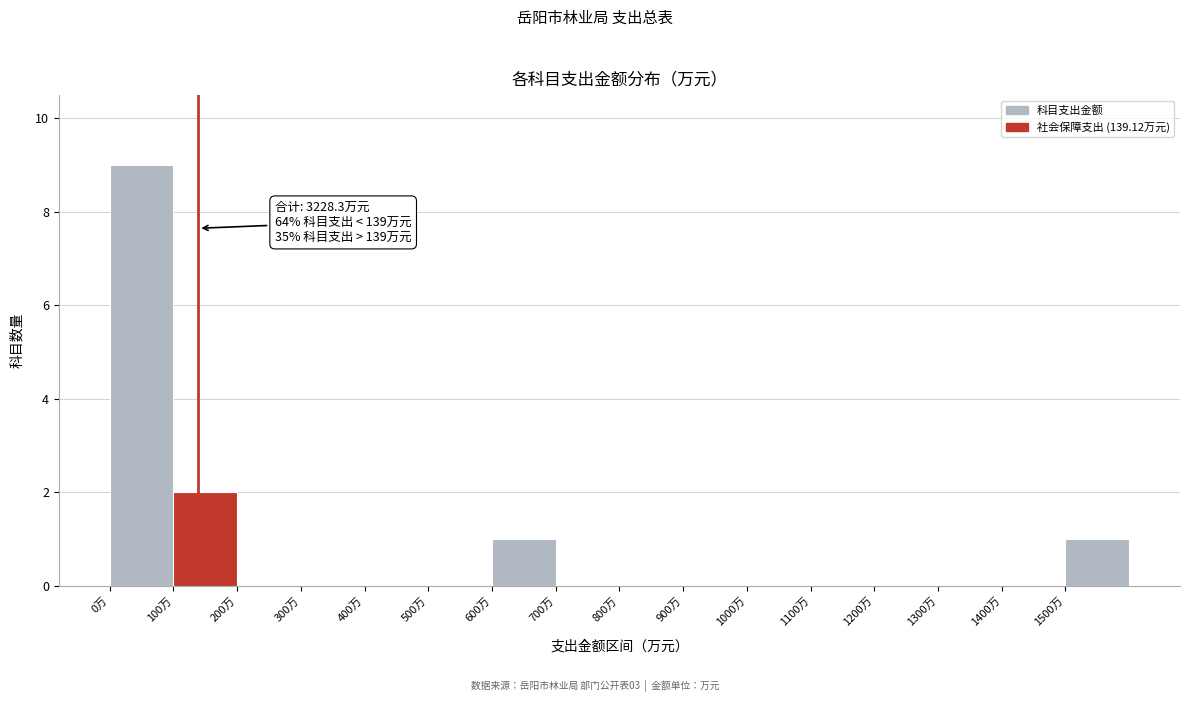

Which range on the x-axis has the tallest bar?

0 to 100